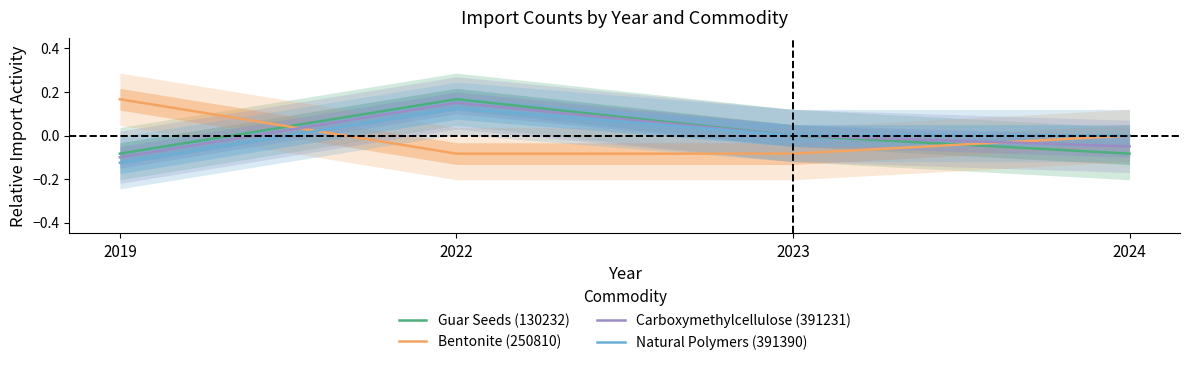

How many values in the Natural Polymers (391390) series exceed 0?

1